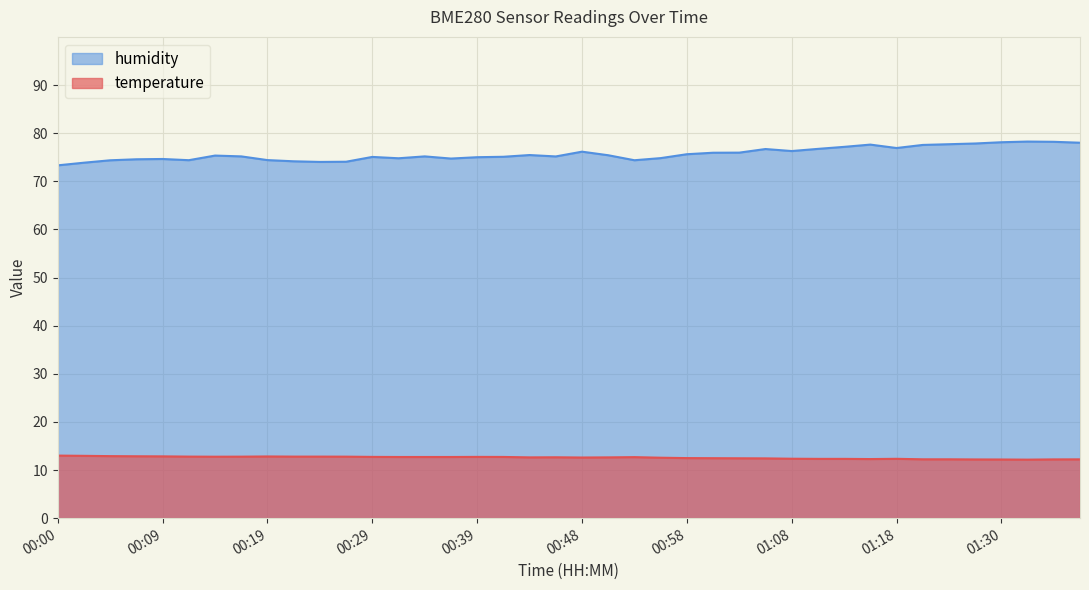

Rank the categories by humidity value from highest to lowest.

01:33, 01:40, 01:30, 01:43, 01:28, 01:25, 01:15, 01:20, 01:13, 01:18, 01:10, 01:05, 01:08, 00:48, 01:03, 01:00, 00:58, 00:43, 00:51, 00:14, 00:17, 00:34, 00:46, 00:41, 00:29, 00:39, 00:56, 00:31, 00:36, 00:09, 00:07, 00:19, 00:12, 00:53, 00:05, 00:22, 00:26, 00:24, 00:02, 00:00